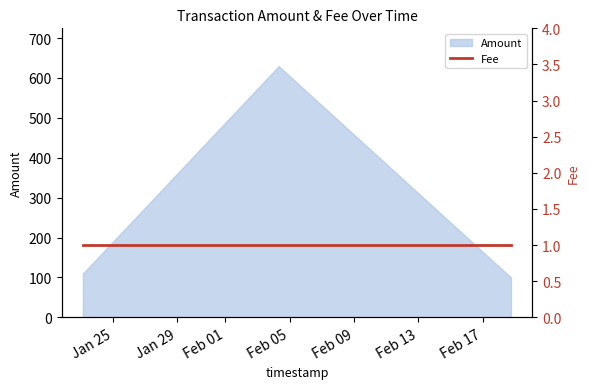

What is the minimum value for Amount?

99